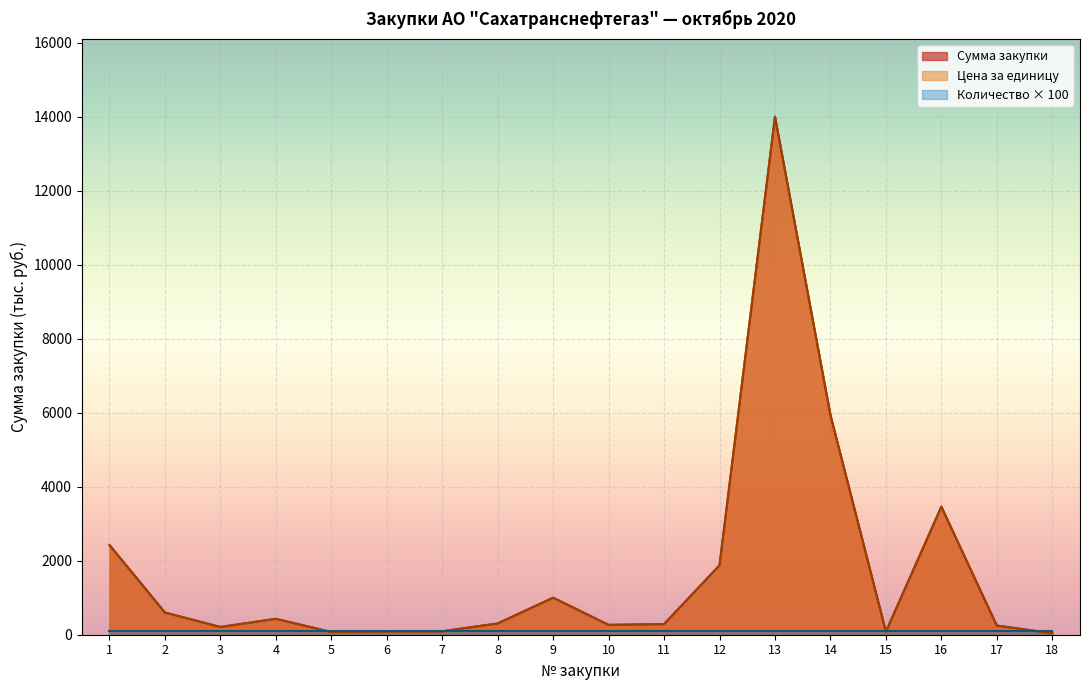

True or false: Сумма закупки and Цена за единицу intersect in this chart.

False